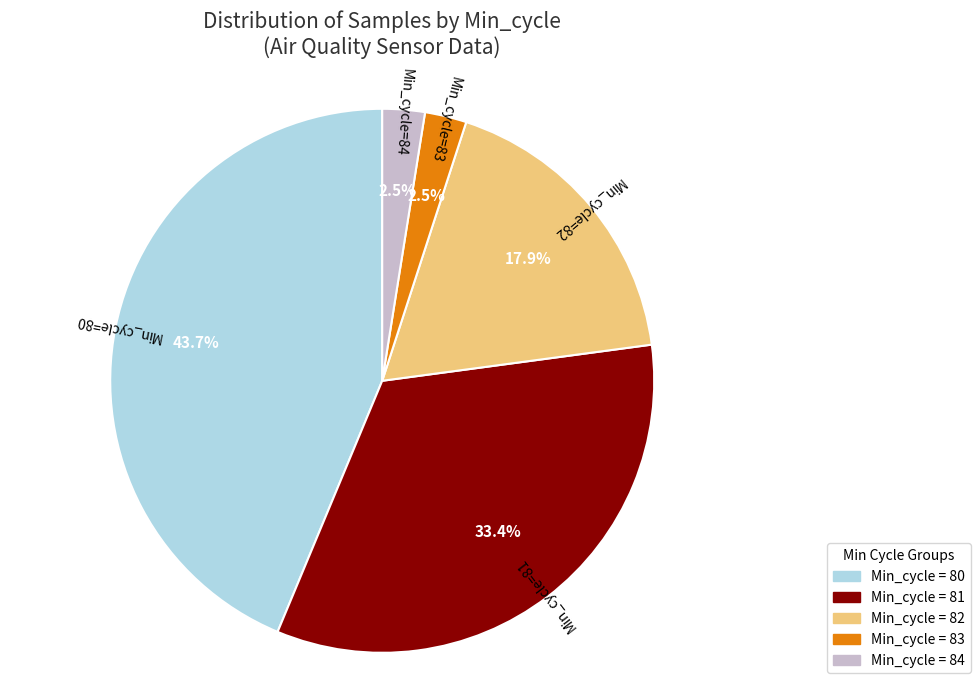

Does any single category account for the majority?

No